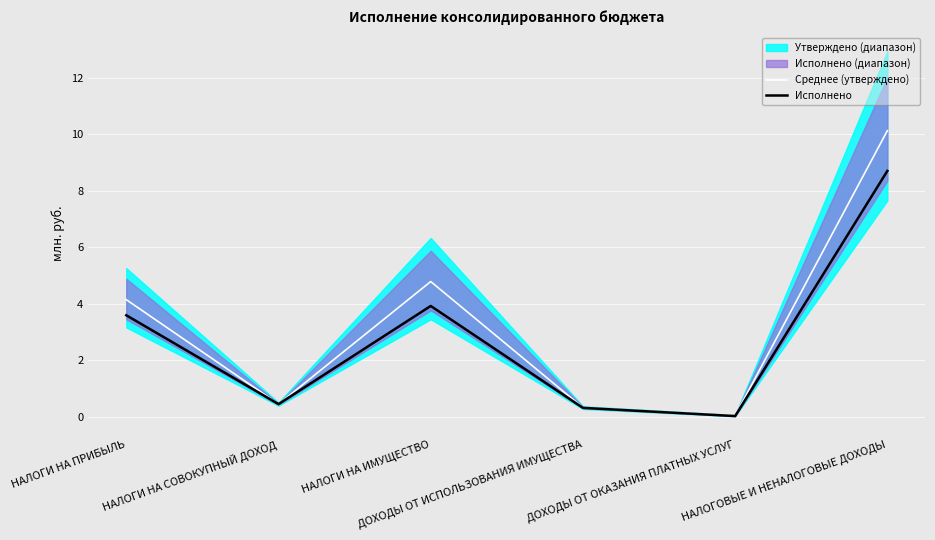

Reading left to right, what are all the values shown in this chart?

Среднее (утверждено): 4.1	0.5	4.8	0.3	0.0	10.1
Исполнено: 3.6	0.5	3.9	0.3	0.0	8.7